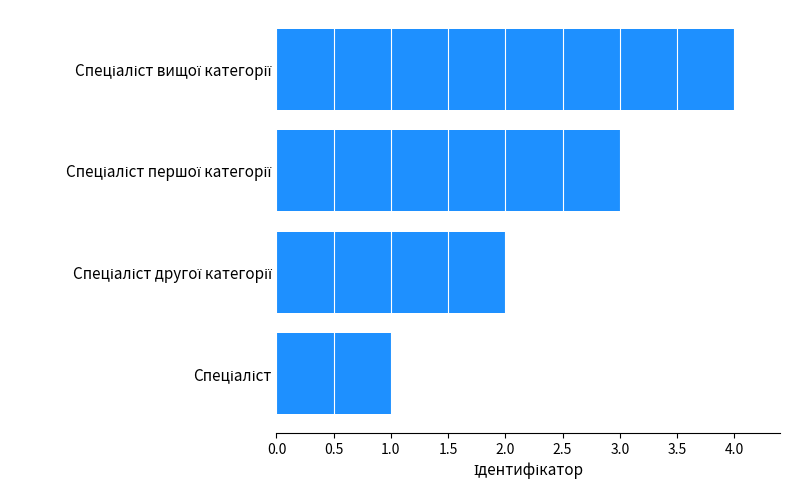

What is the greatest value displayed?

4